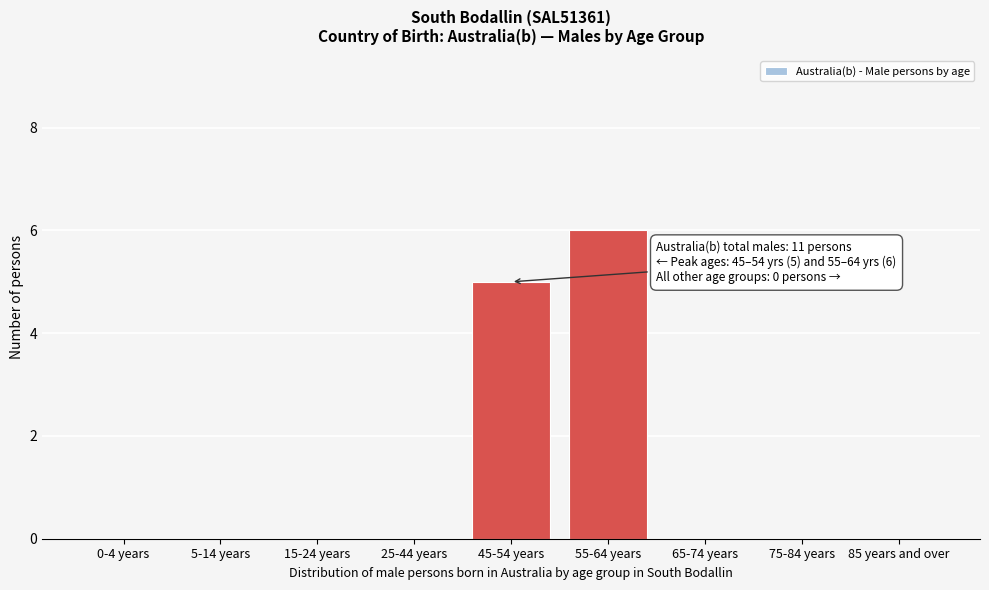

Reading right to left, what are all the values shown in this chart?

85 years and over=0	75-84 years=0	65-74 years=0	55-64 years=6	45-54 years=5	25-44 years=0	15-24 years=0	5-14 years=0	0-4 years=0